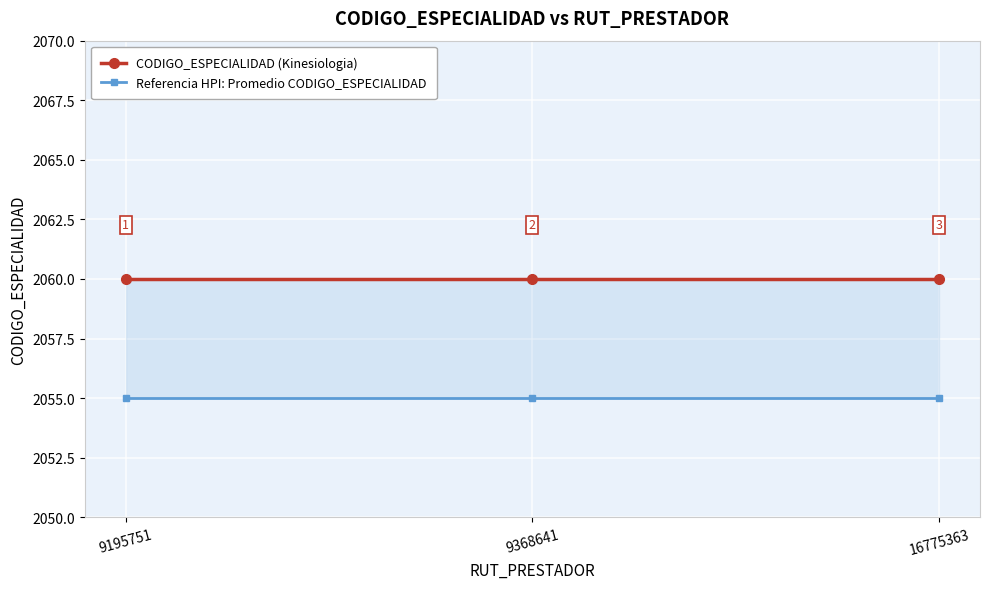

What are all the series names shown in the legend?

CODIGO_ESPECIALIDAD (Kinesiologia), Referencia HPI: Promedio CODIGO_ESPECIALIDAD